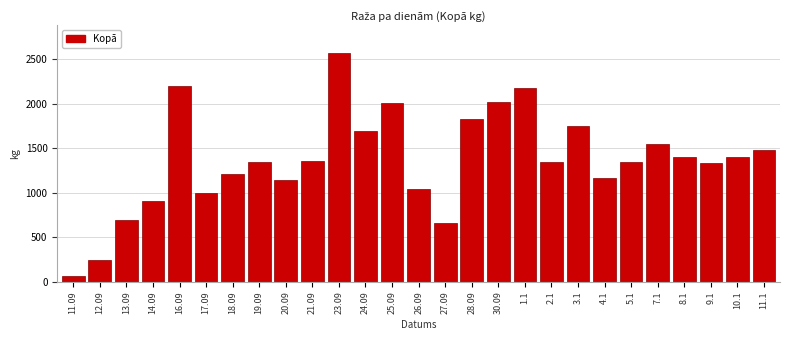

What value does the data have at 2.1?

1351